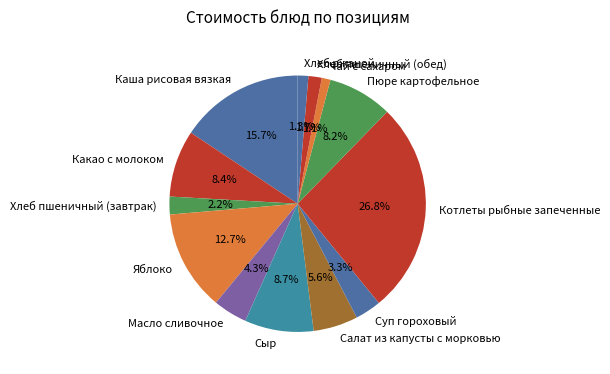

To the nearest percent, what percentage of the pie is Яблоко?

13%